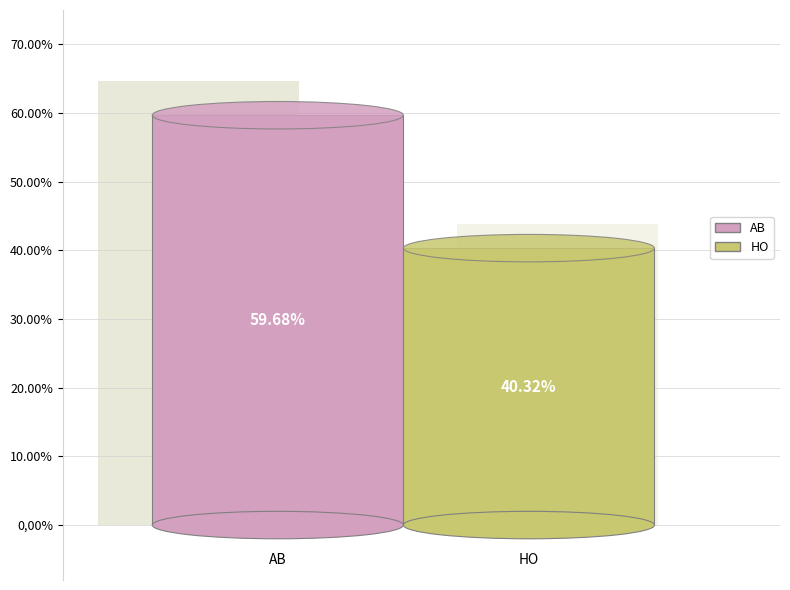

To the nearest percent, what portion does AB represent?

60%